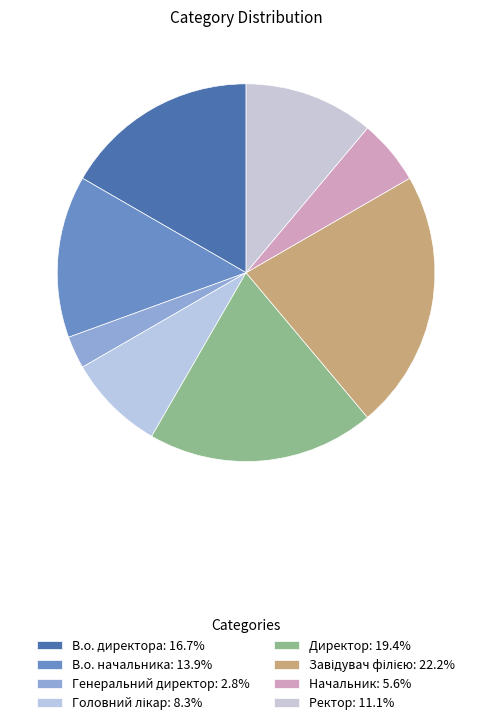

Is there any slice that represents more than half of the pie?

No